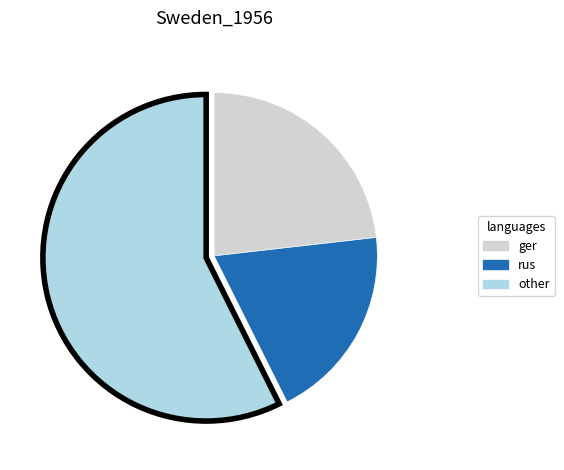

Is there any slice that represents more than half of the pie?

Yes